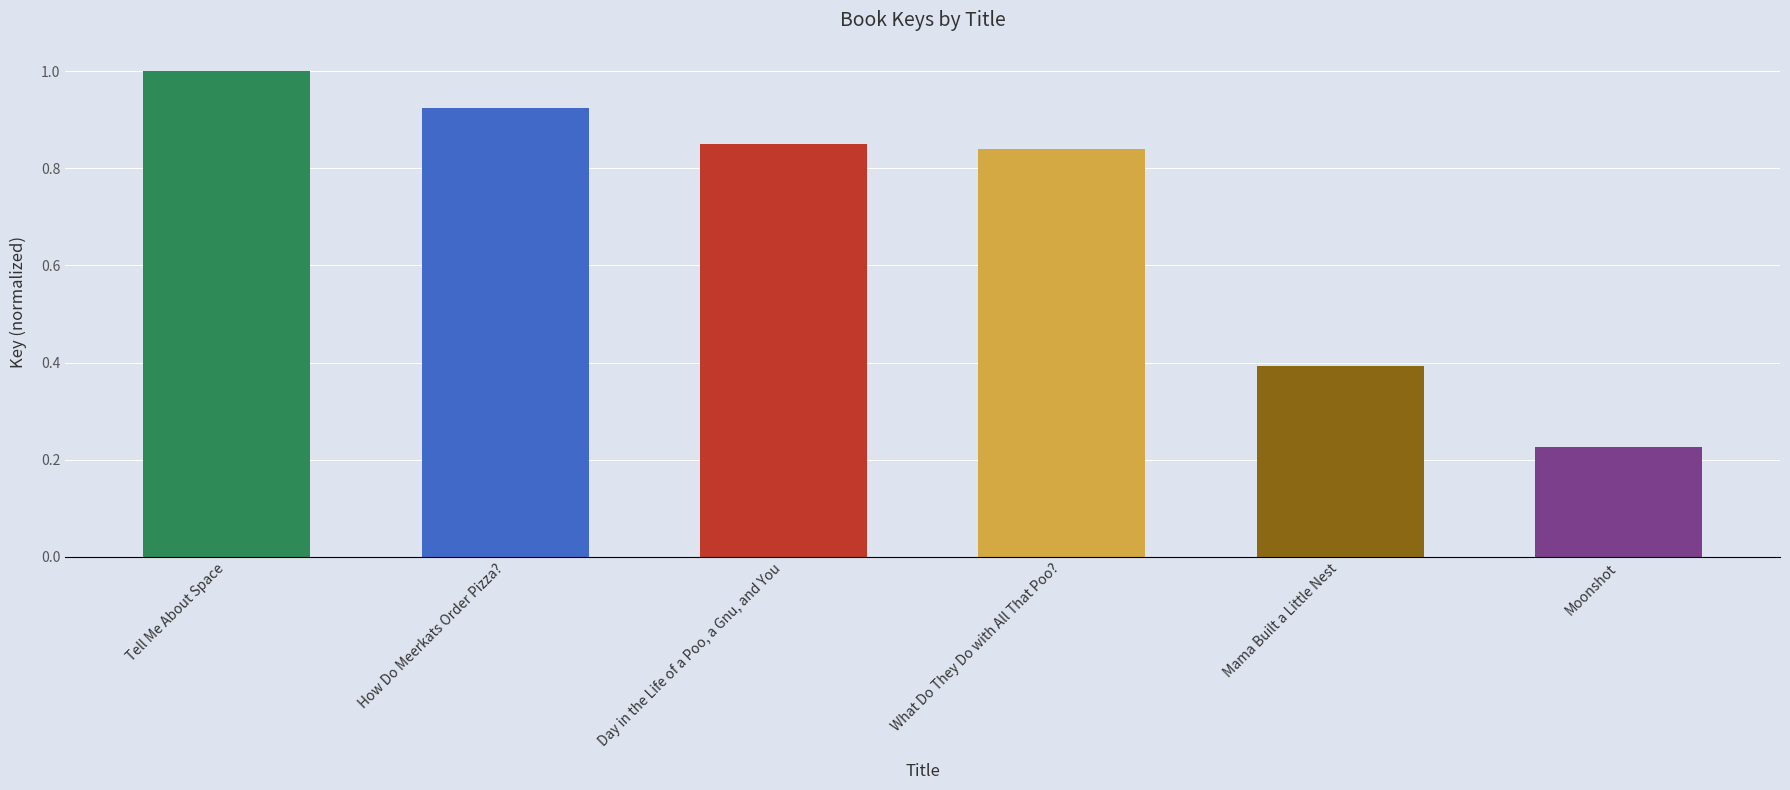

What position from the left is Mama Built a Little Nest?

5